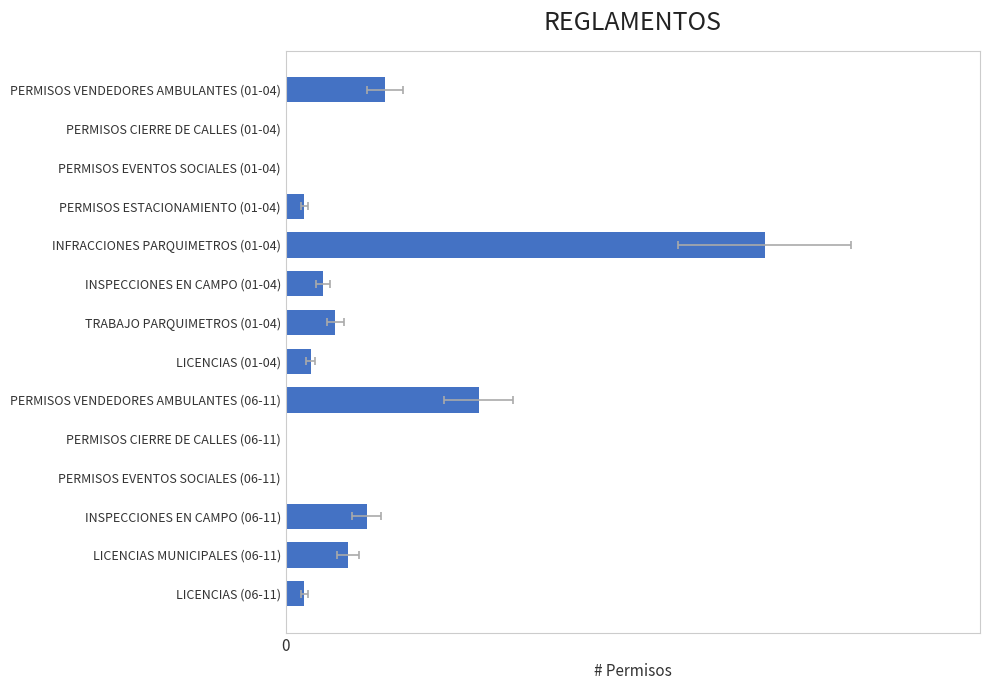

The value at PERMISOS VENDEDORES AMBULANTES (06-11) is 17. True or false?

False